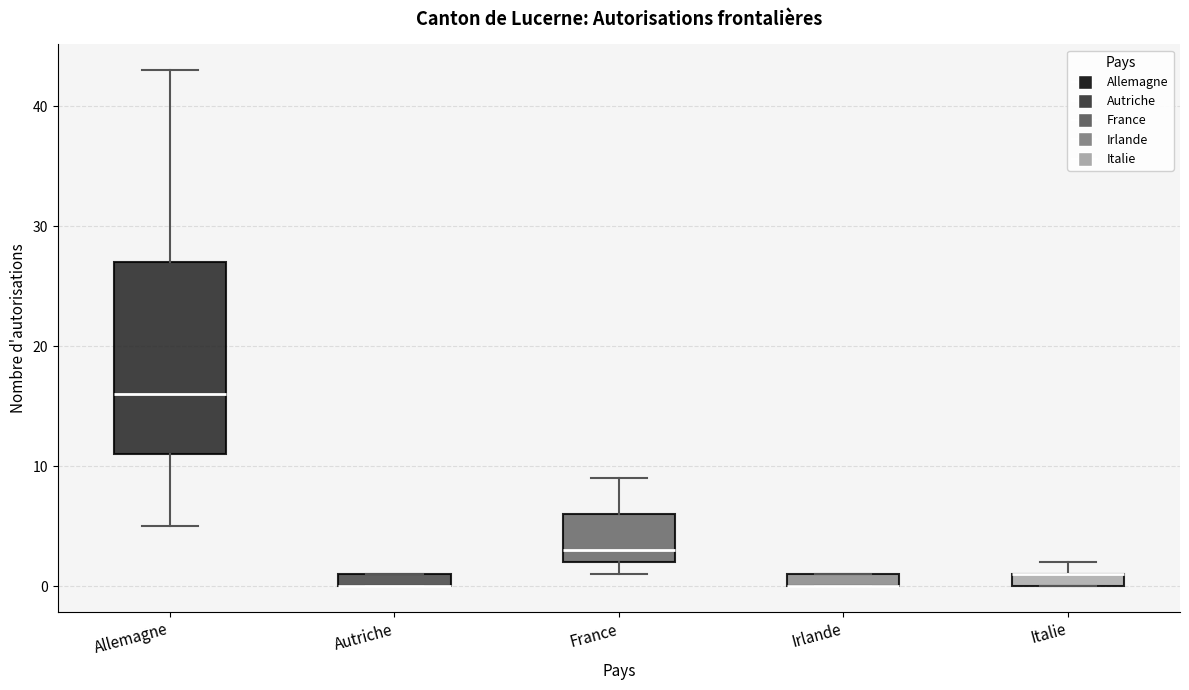

Comparing the boxes themselves (not the whiskers), which one is the tallest?

Allemagne